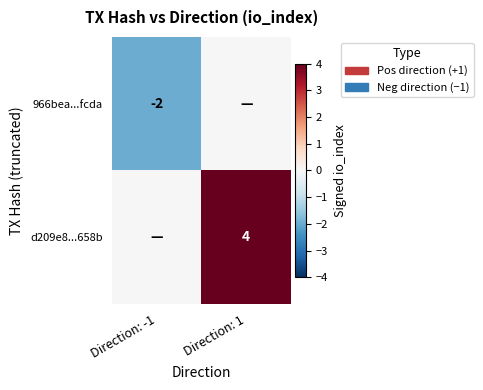

Is it true that d209e8...658b equals 1 at Direction: 1?

False